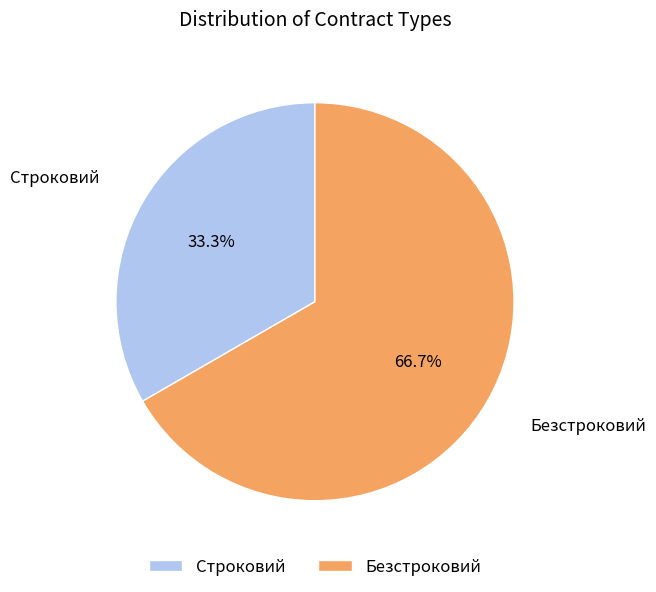

The Строковий slice represents 33% of the pie. True or false?

True